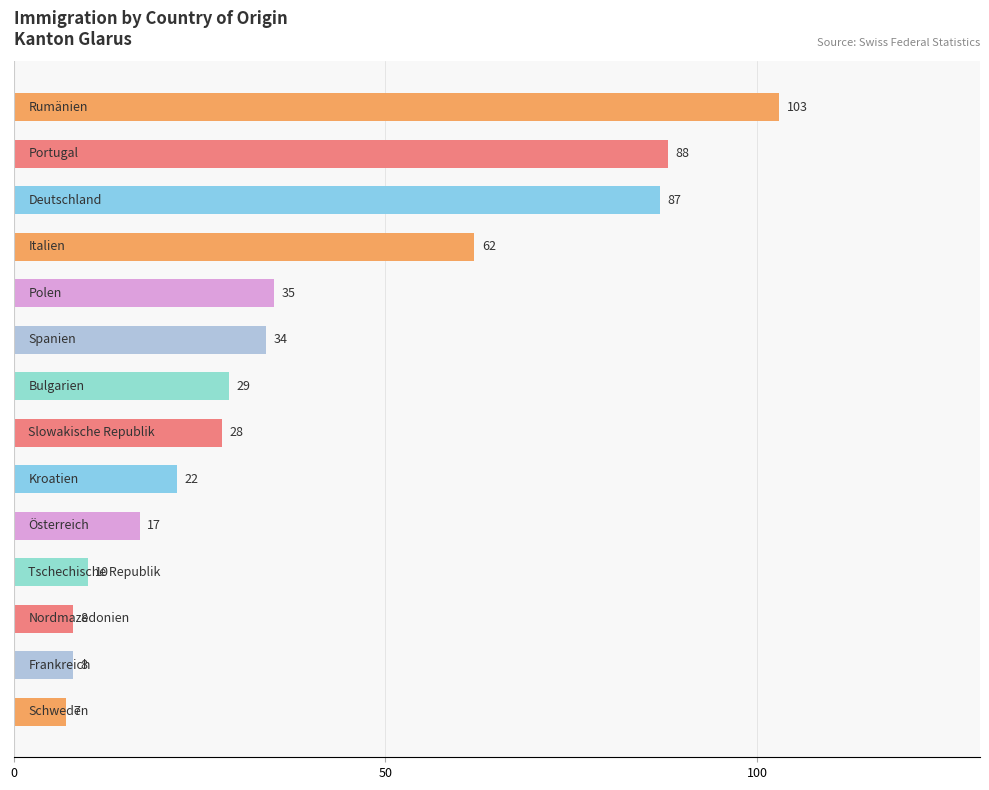

What is the difference between the maximum and minimum values?

96